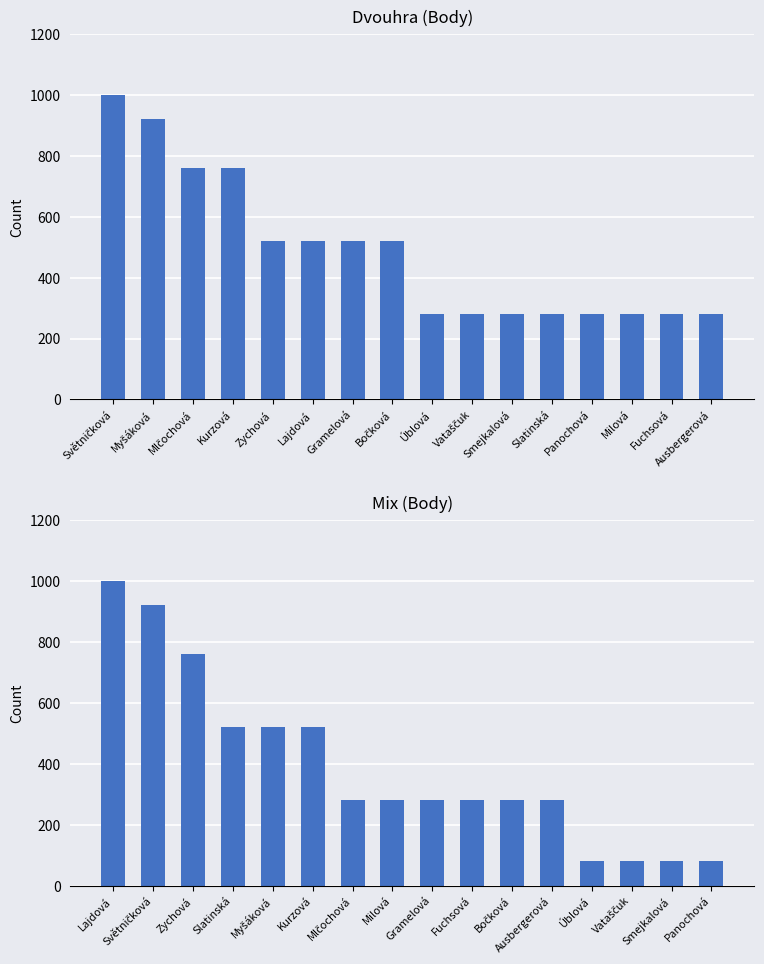

Count the number of data series in this chart.

2